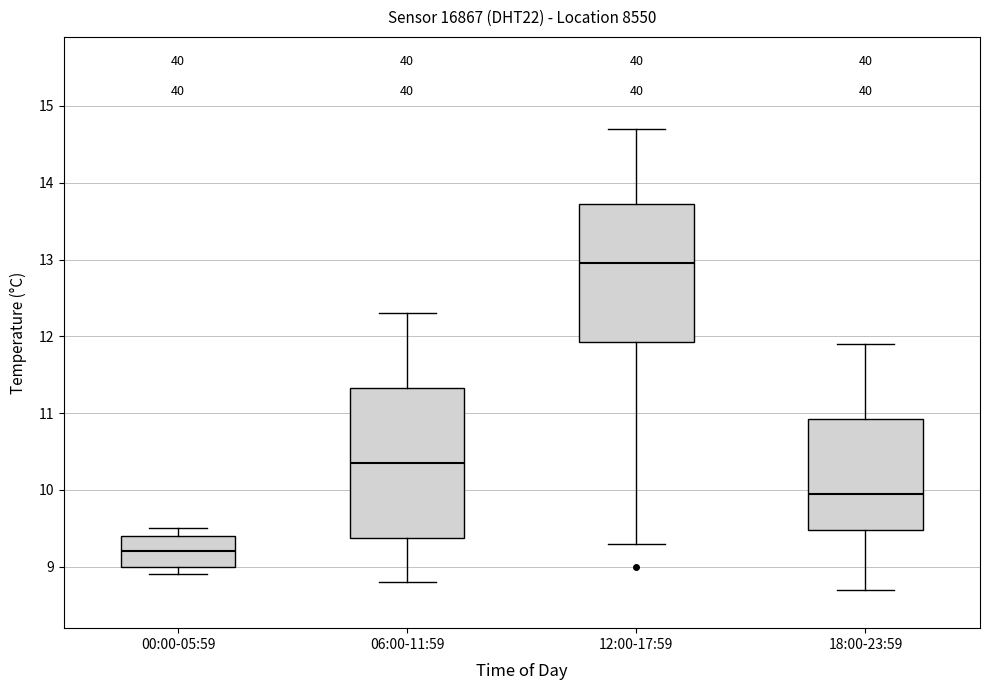

Where is the upper edge of the box for 06:00-11:59 on the y-axis? The values are not printed on the chart, so give them approximately, as read against the axis.

11.3